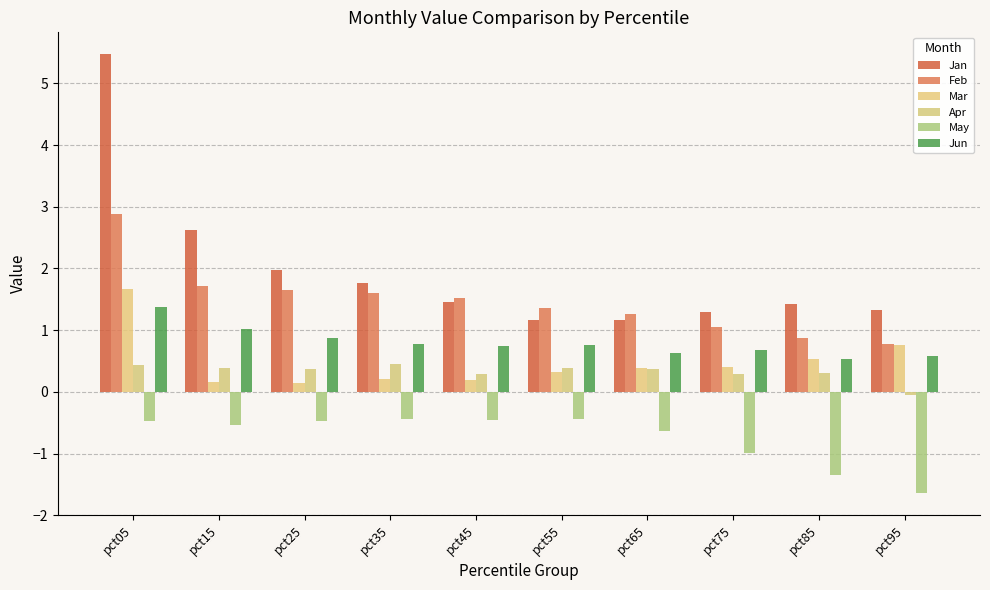

What is the sum of all Feb values?

14.7